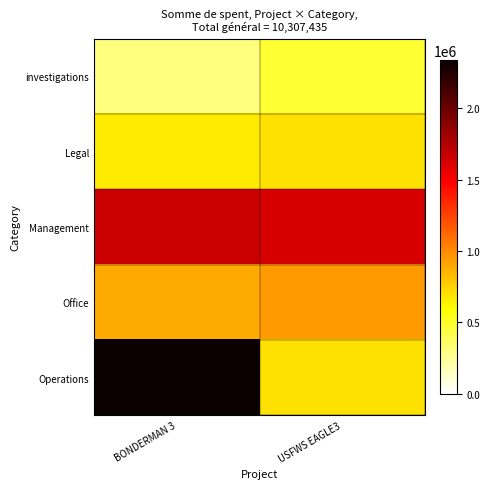

At which category is the sum across all series the highest?

BONDERMAN 3